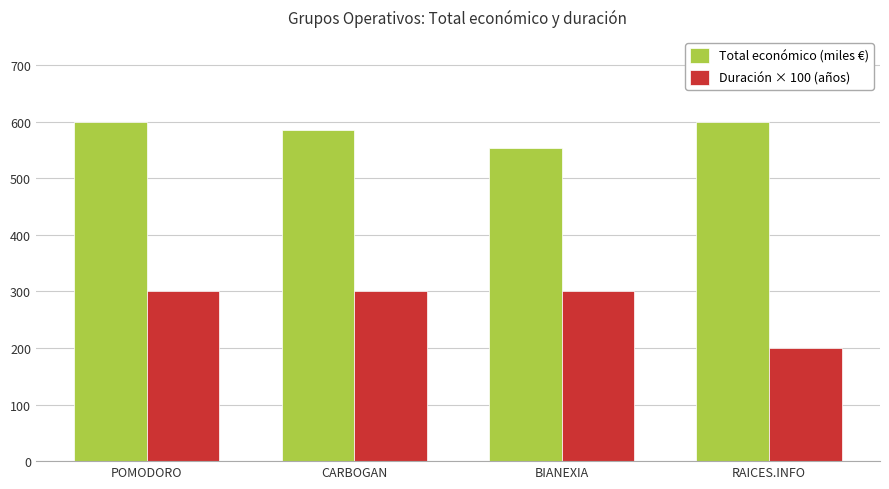

What is the label of the 1st bar from the right?

RAICES.INFO